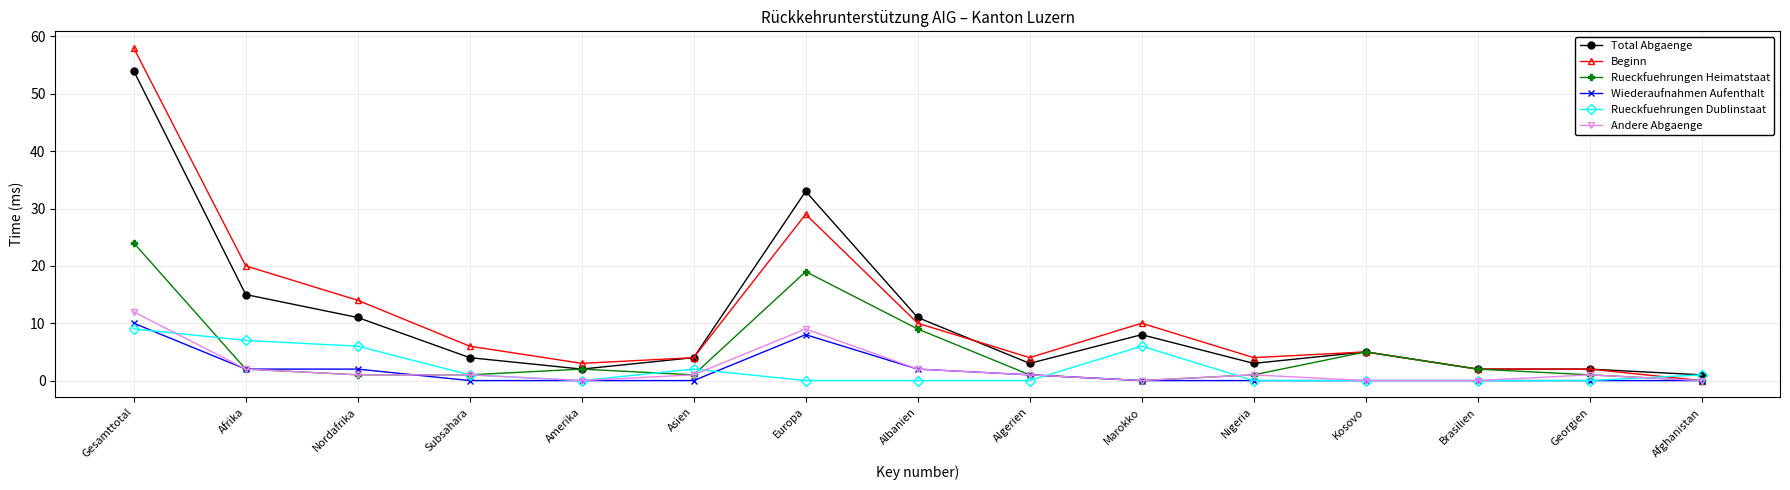

Which label corresponds to the largest value in the chart?

Gesamttotal